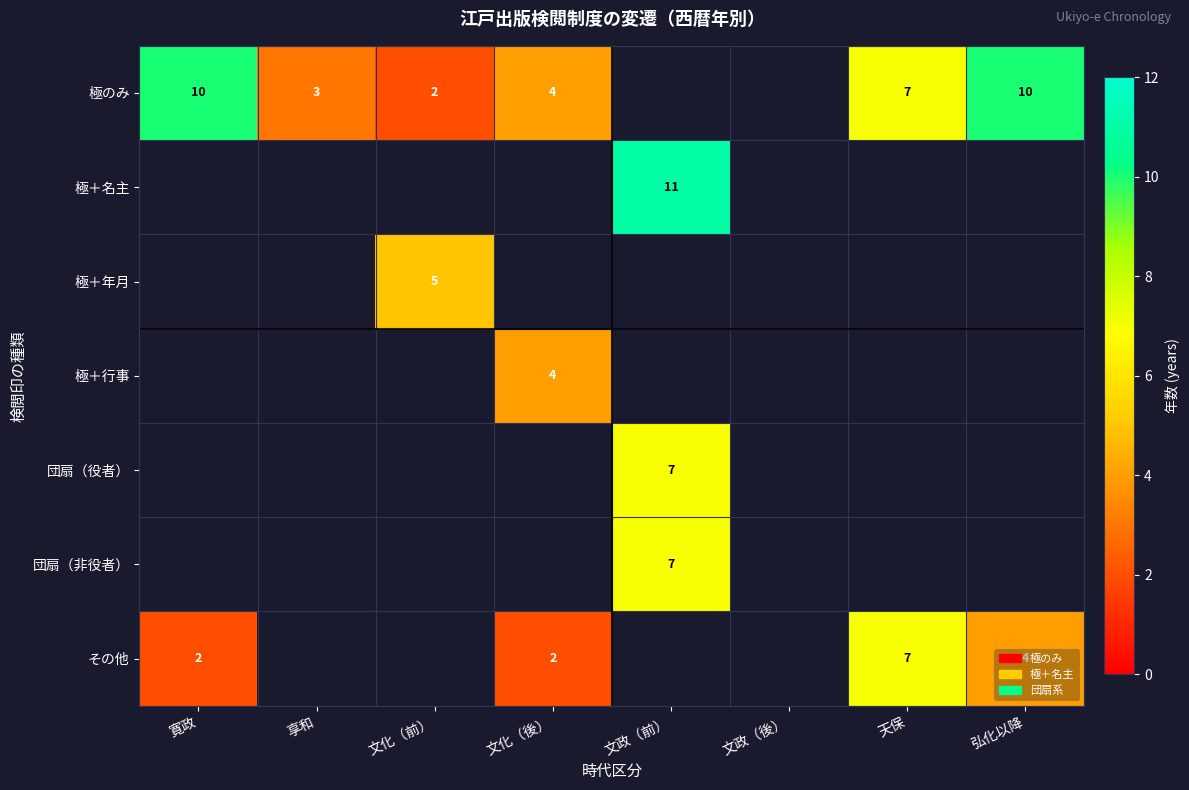

What is the difference between the highest and lowest values at 寛政?

8.0